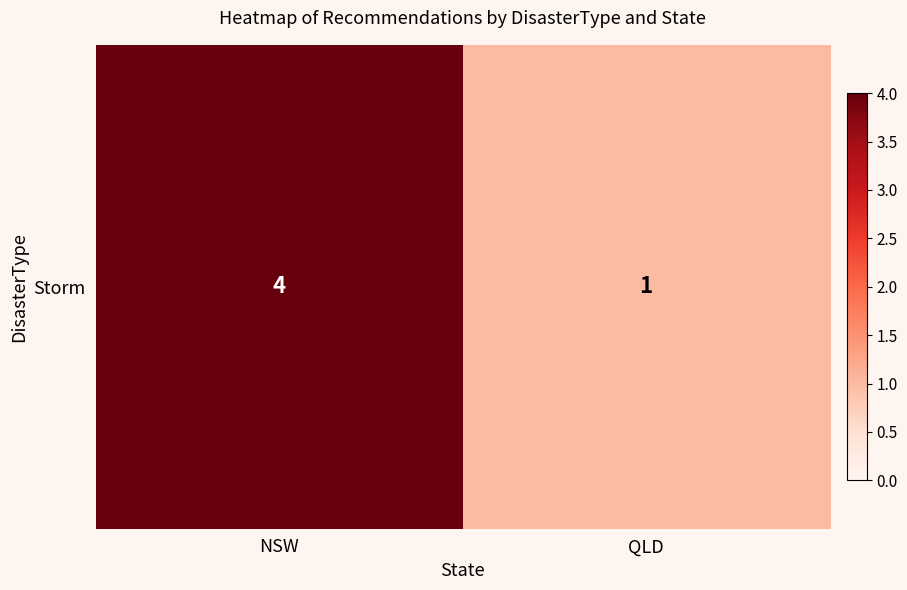

How many series are shown in this chart?

1